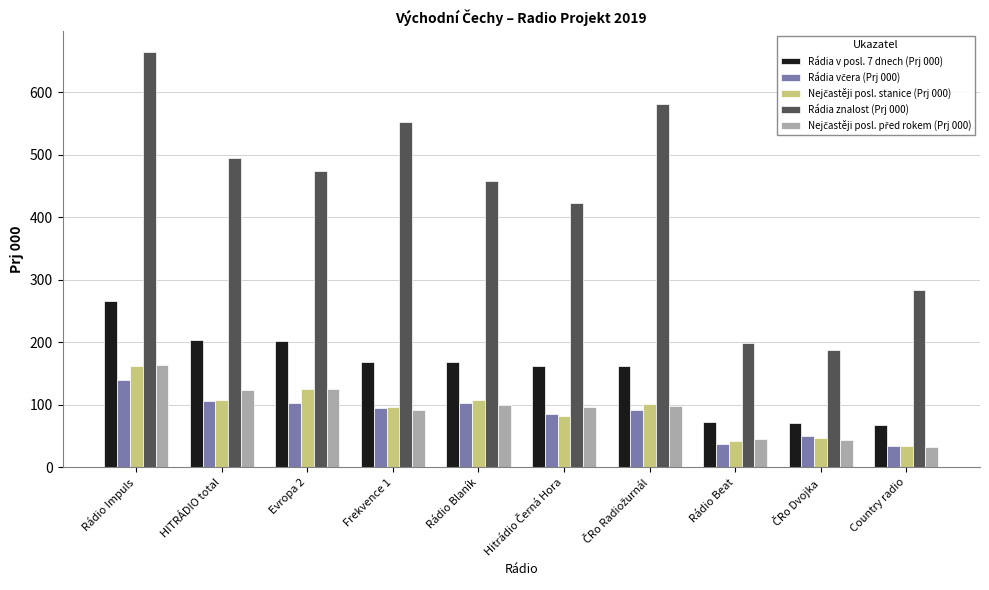

What position from the right is Frekvence 1?

7